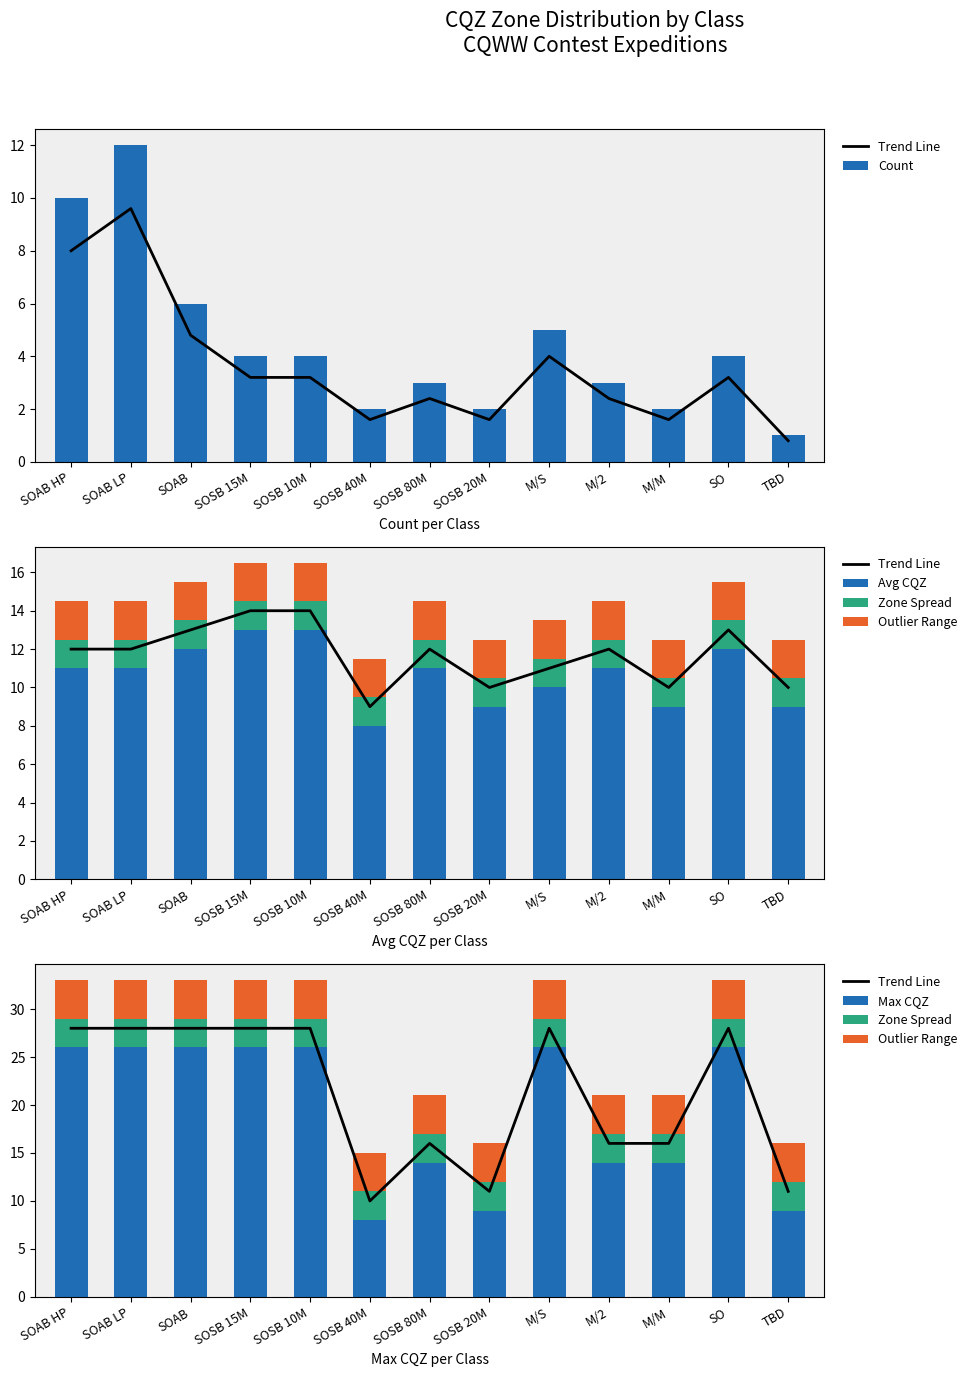

Is it true that Zone Spread equals 3 at SOAB HP?

True